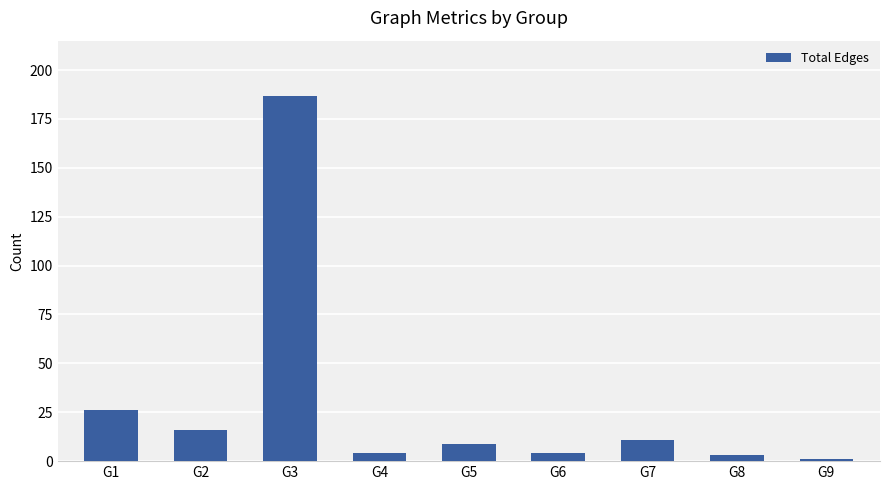

What is the value of the 6th bar from the left?

4